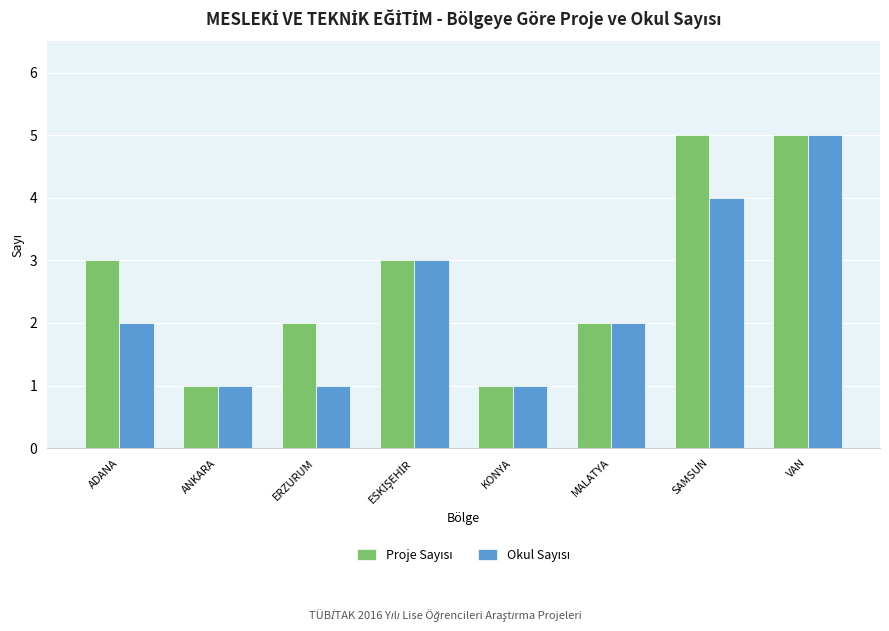

At which category is the sum across all series the highest?

VAN